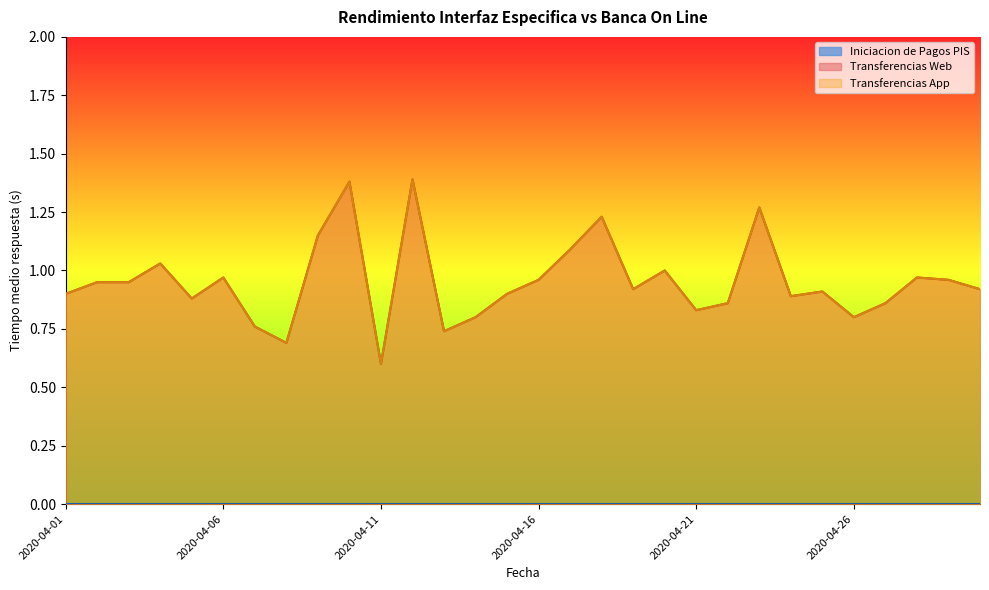

What is the difference between the maximum and second lowest values in the Transferencias App series?

0.7